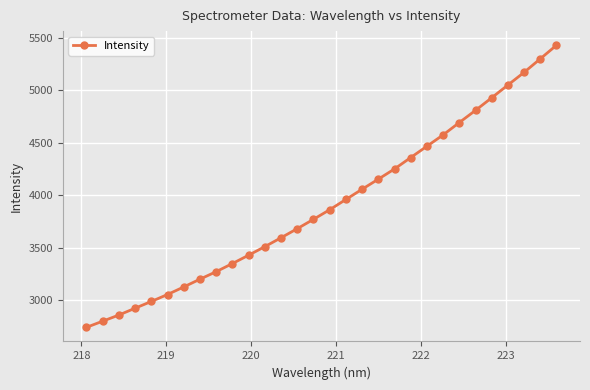

True or false: there are more than 2 points higher than both neighbors.

False